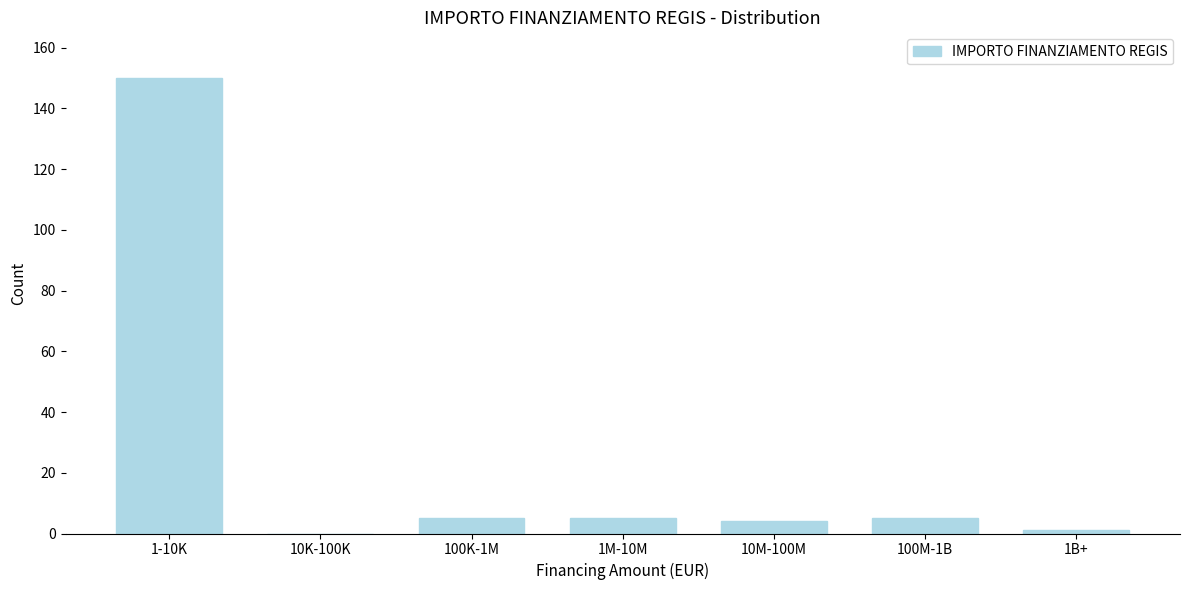

Reading right to left, list all the values displayed in this chart.

1B+=1	100M-1B=5	10M-100M=4	1M-10M=5	100K-1M=5	10K-100K=0	1-10K=150